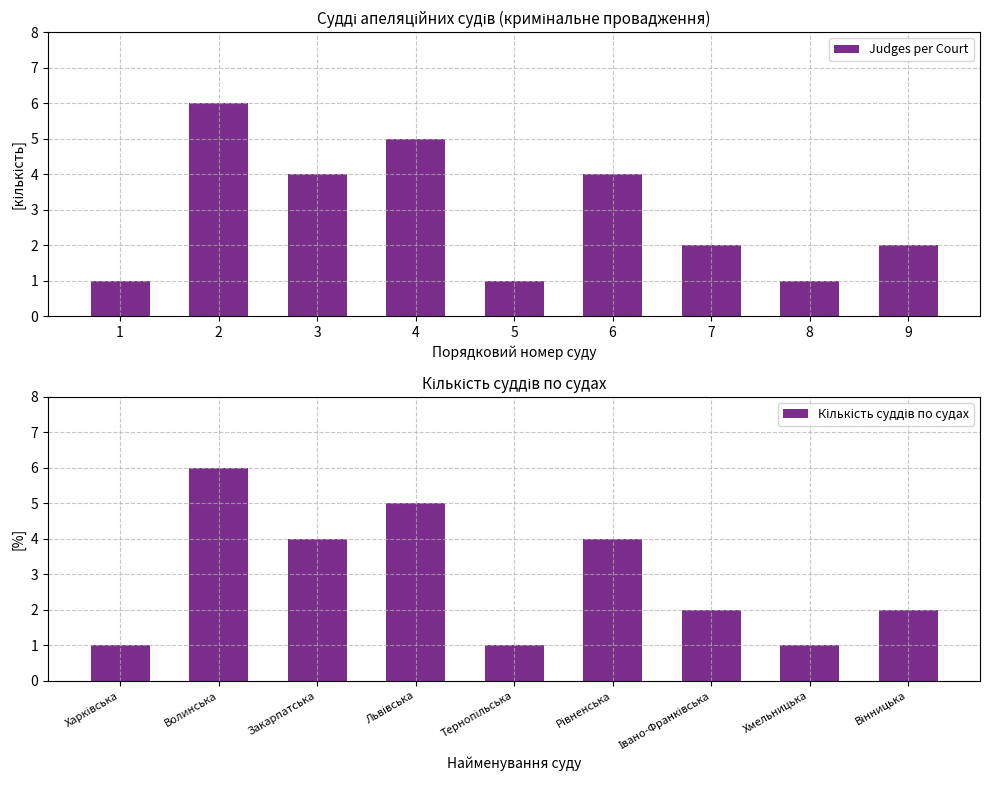

What is the minimum value for Кількість суддів по судах?

1